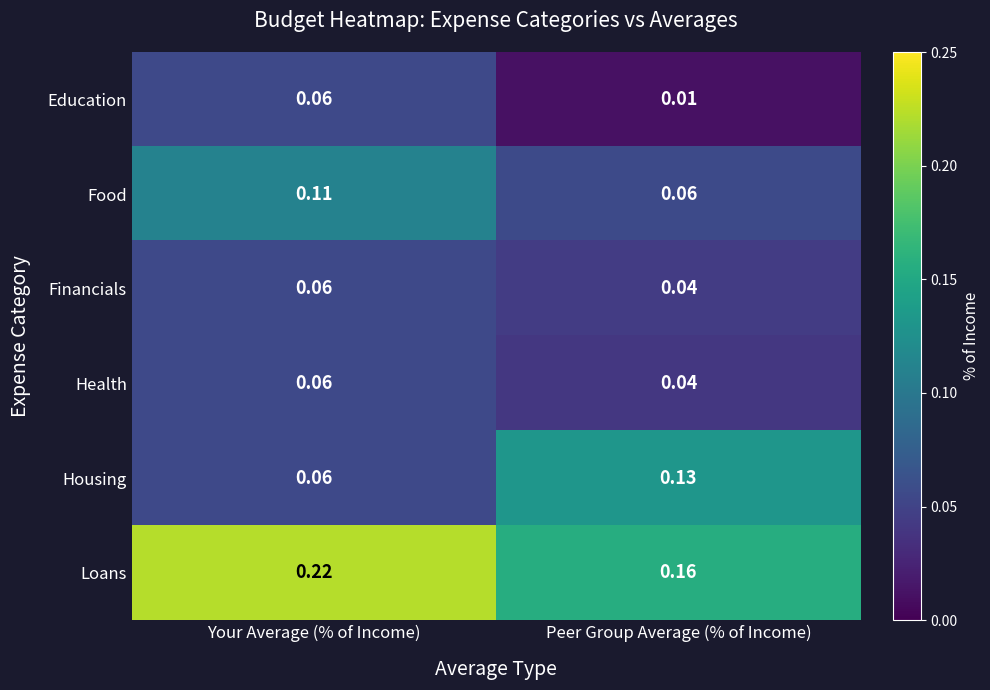

What is the total value across all series at Your Average (% of Income)?

0.6